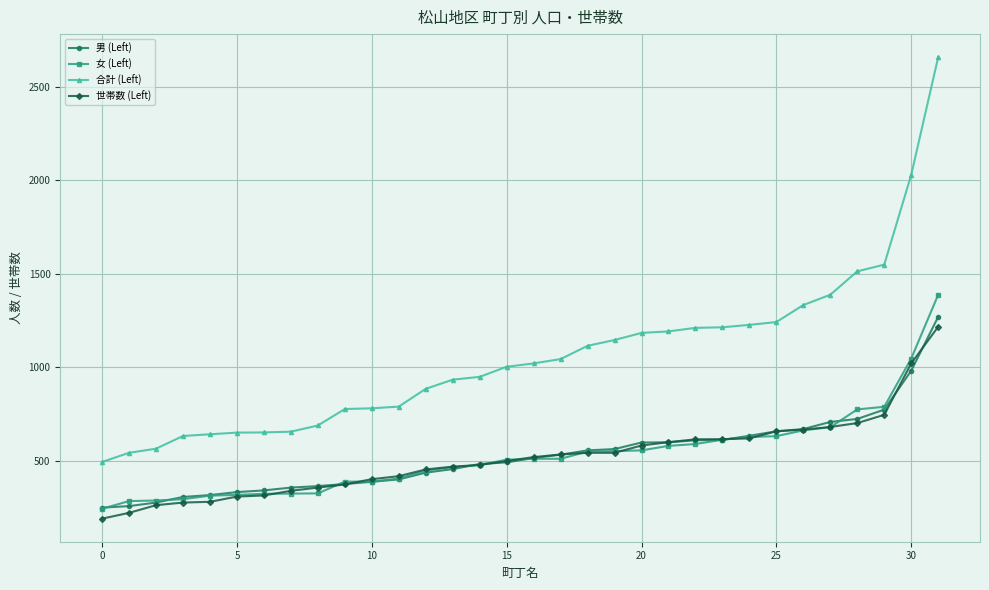

What is the minimum value for 男 (Left)?

250